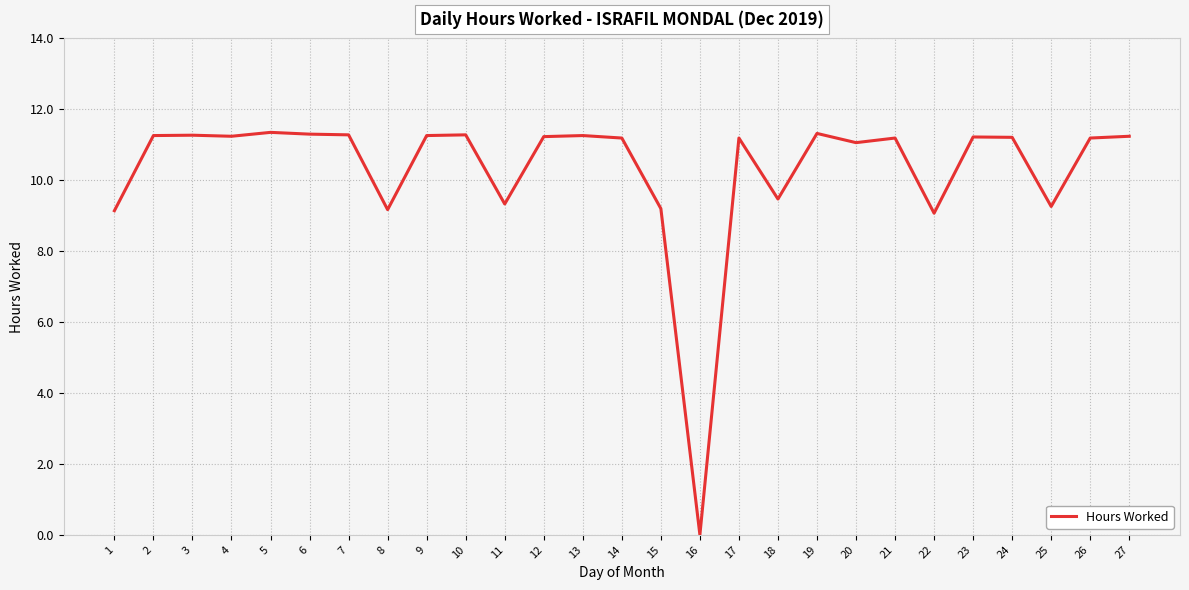

True or false: the data shows 11.3 at 10.

True